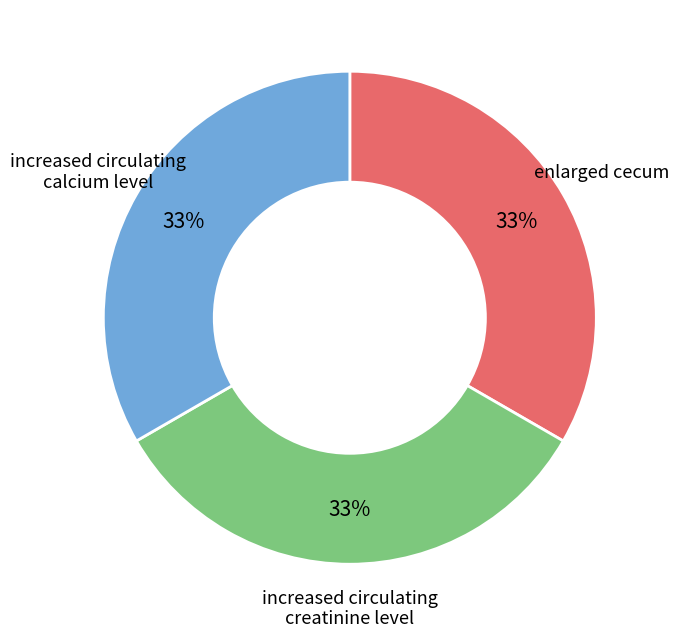

To the nearest percent, what is the difference between the largest and smallest slice percentages?

0%